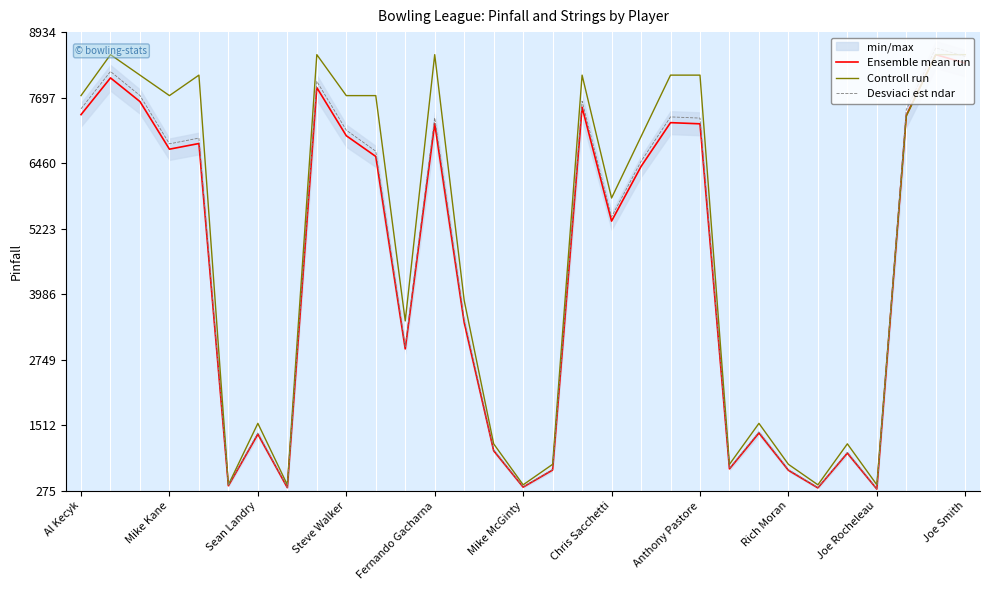

True or false: Desviaci est ndar and Ensemble mean run cross at least once.

False